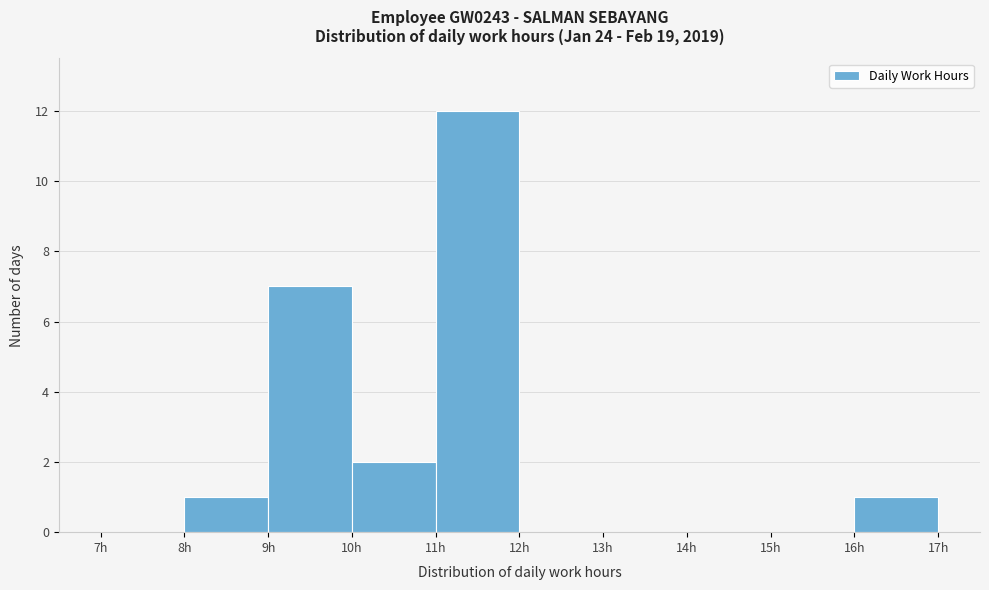

Over which range of the x-axis is the bar tallest?

11 to 12